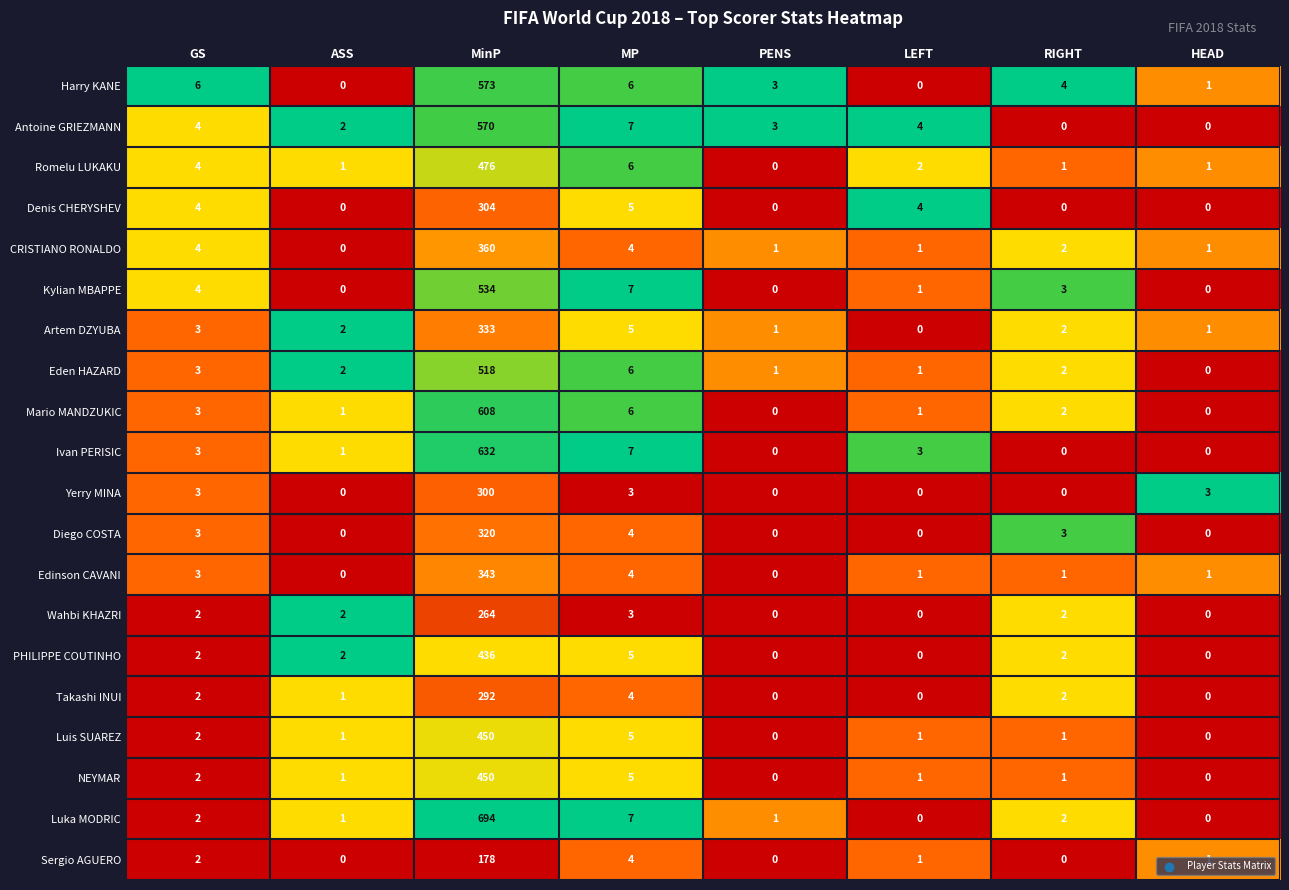

Where does the Romelu LUKAKU series first go above 2?

GS